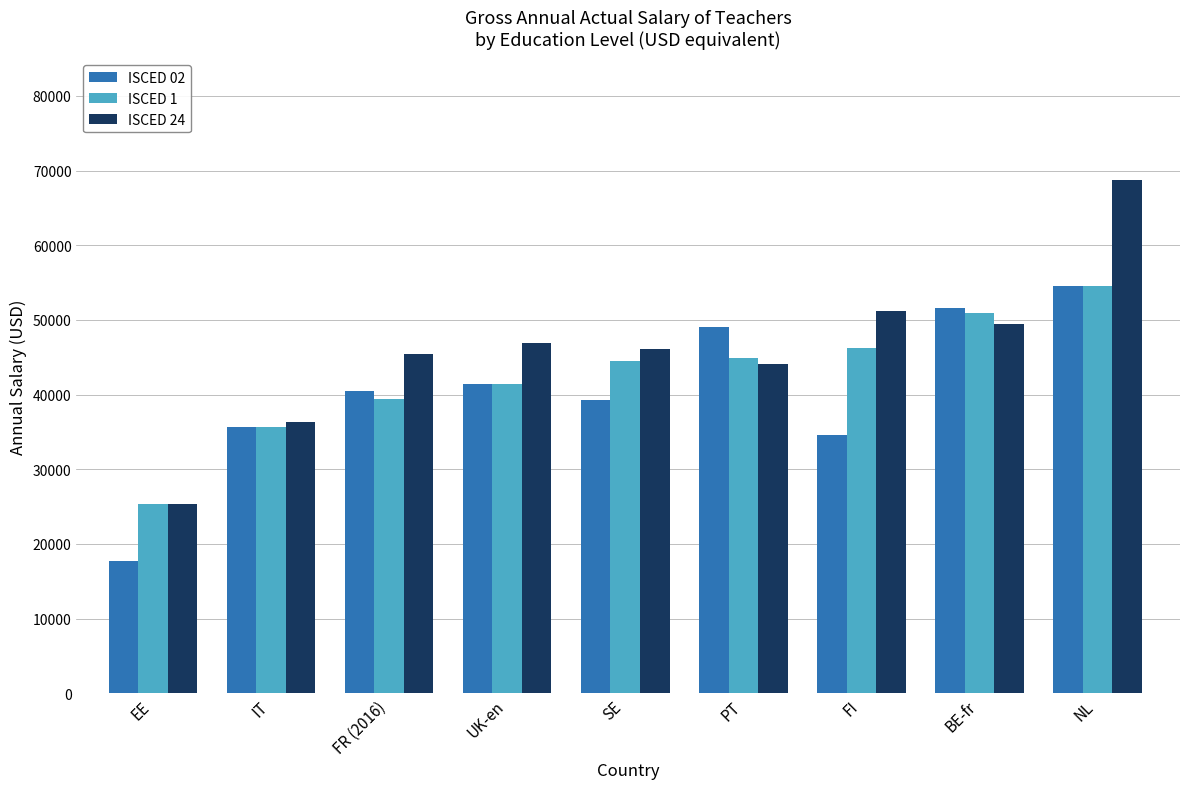

What is the difference between the second highest and minimum values in the ISCED 02 series?

33844.6